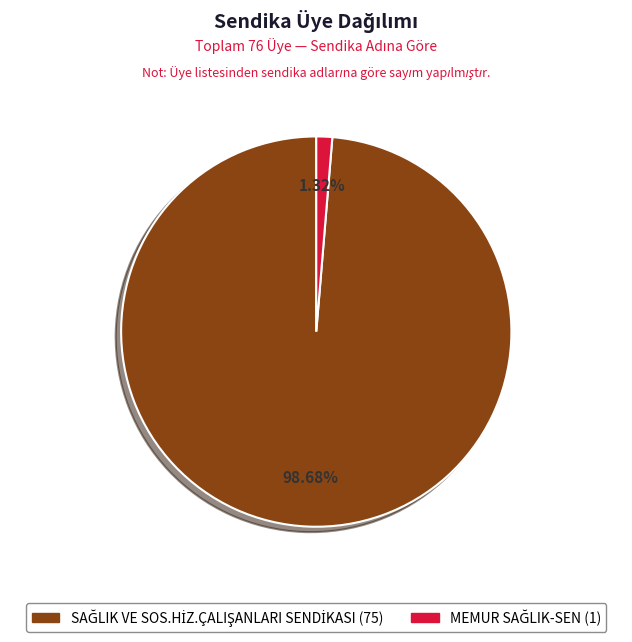

How many segments does this pie chart have?

2